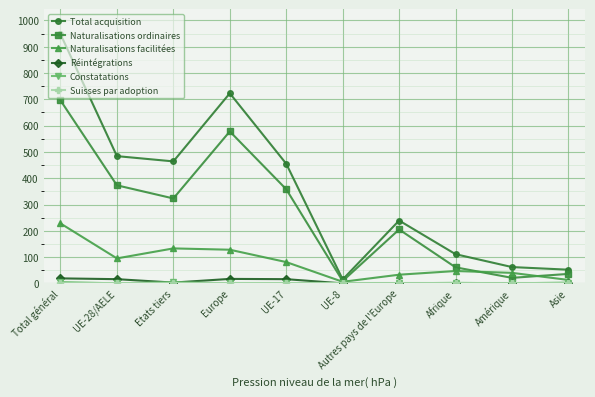

How many interior local peaks does the Naturalisations ordinaires series have?

2